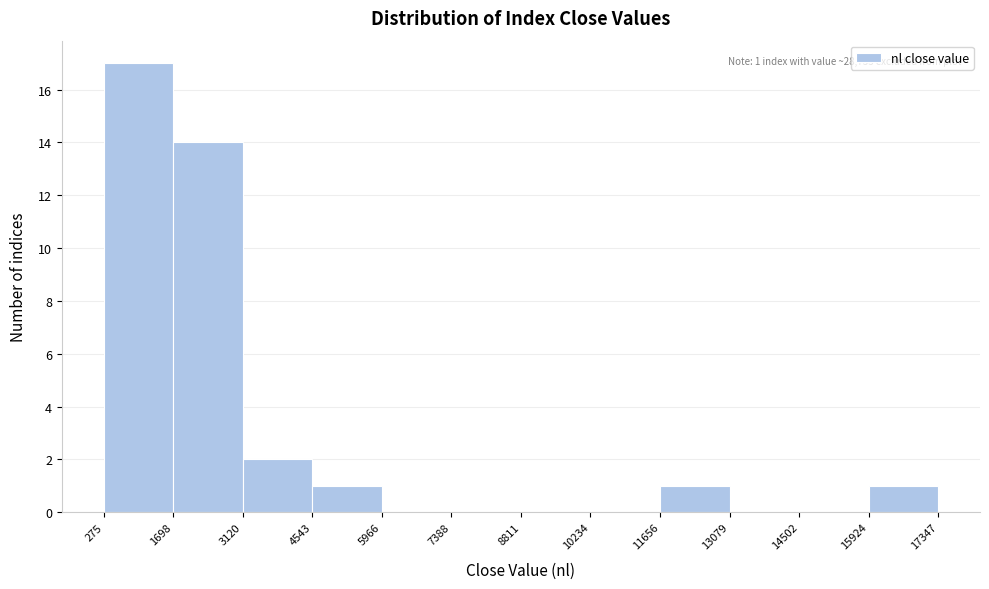

Which range on the x-axis has the tallest bar?

275 to 1698